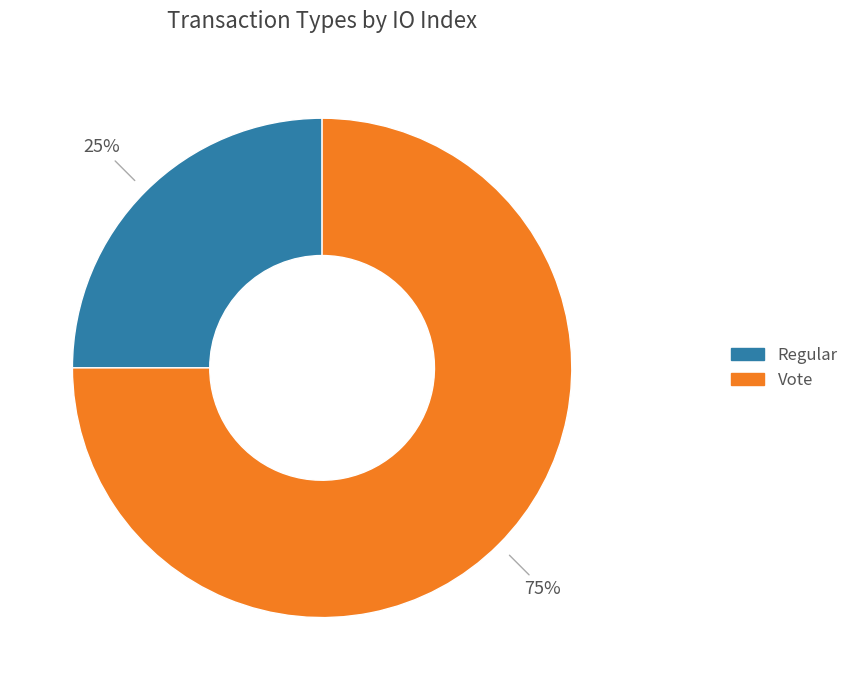

To the nearest percent, what is the combined percentage of Regular and Vote?

100%